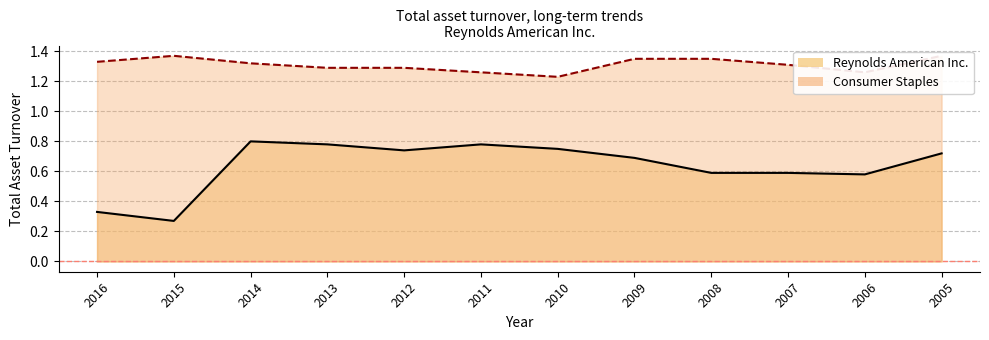

At which category does the chart reach its minimum across all series?

2015